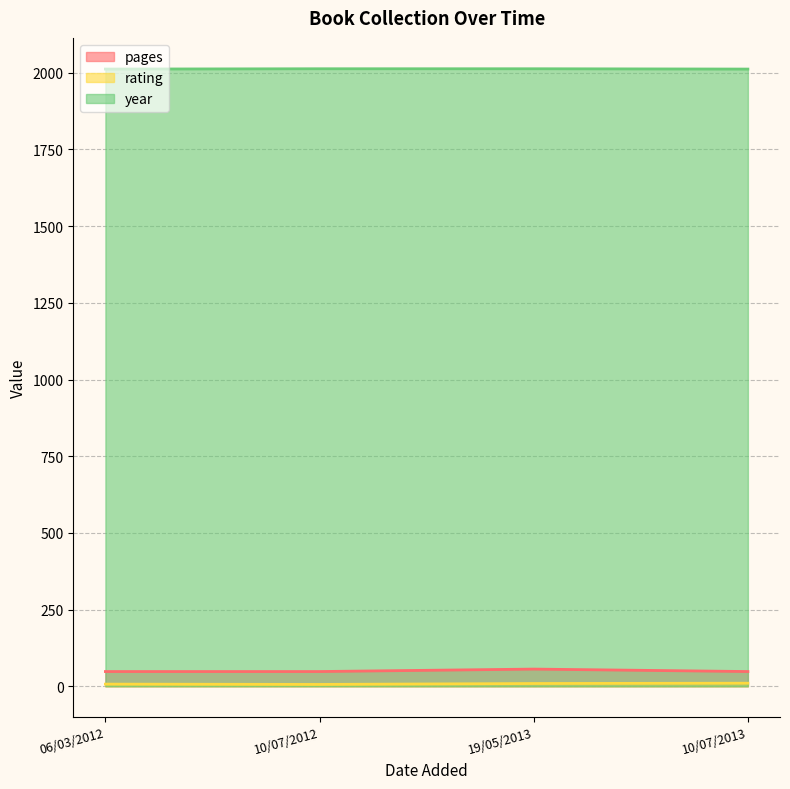

Reading right to left, list all the values displayed in this chart.

pages: 10/07/2013=48	19/05/2013=56	10/07/2012=48	06/03/2012=48
rating: 10/07/2013=10	19/05/2013=9	10/07/2012=6	06/03/2012=7
year: 10/07/2013=2012	19/05/2013=2013	10/07/2012=2013	06/03/2012=2012